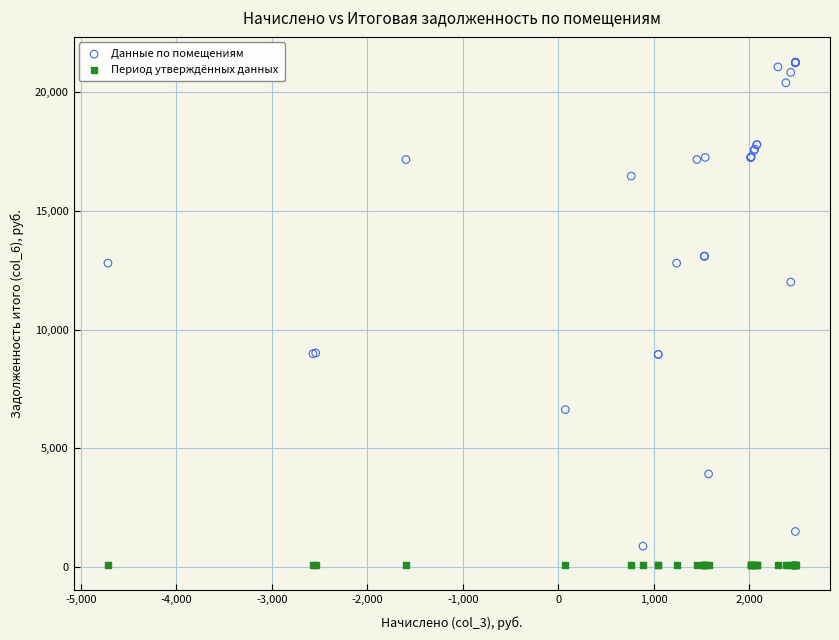

Which series reaches the minimum Y coordinate?

Период утверждённых данных